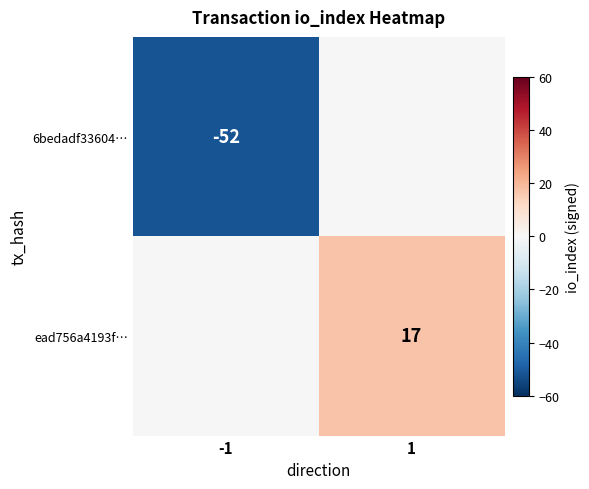

At which category does the chart reach its minimum across all series?

-1